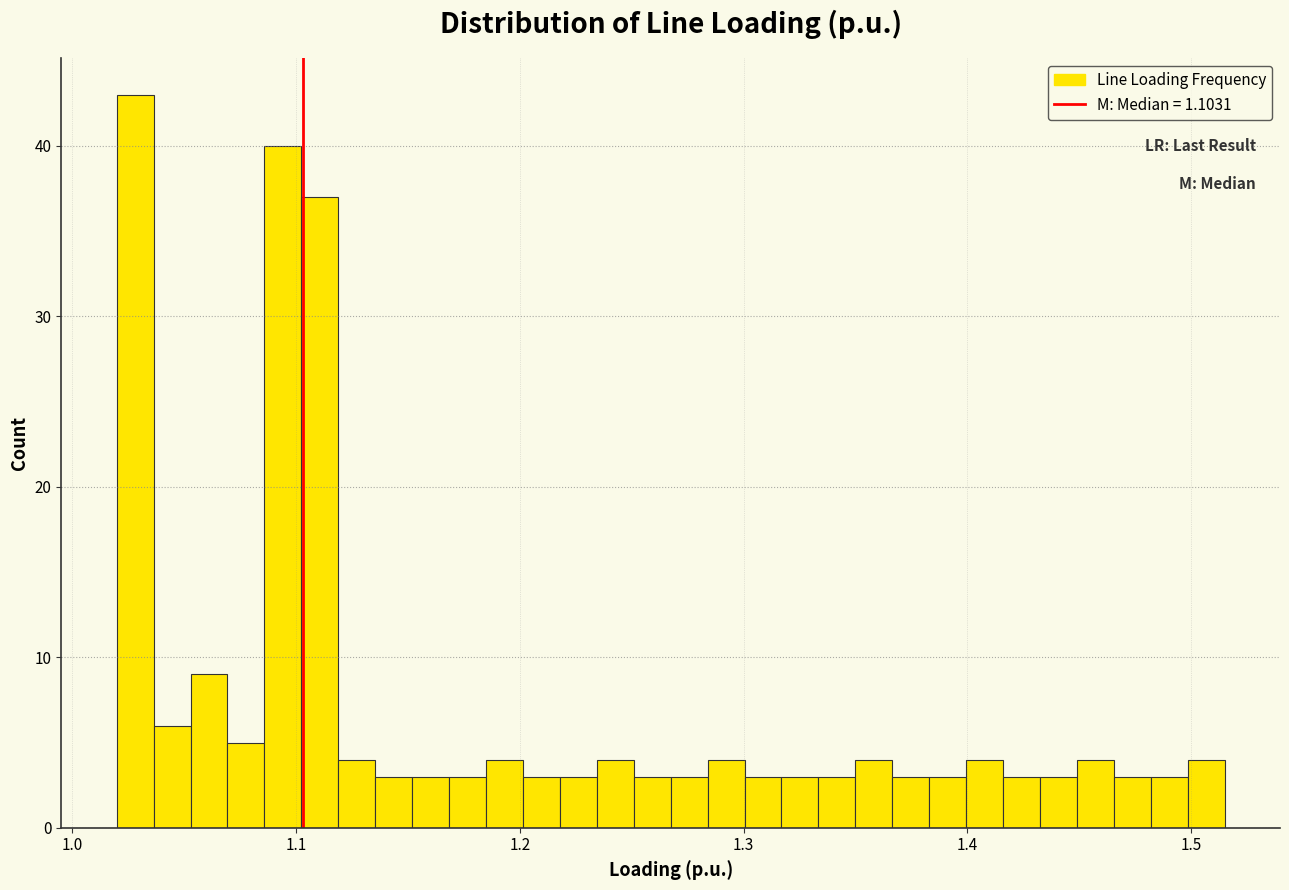

Around what value on the x-axis is the tallest bar? Give the approximate position of its centre, as read against the axis.

1.03